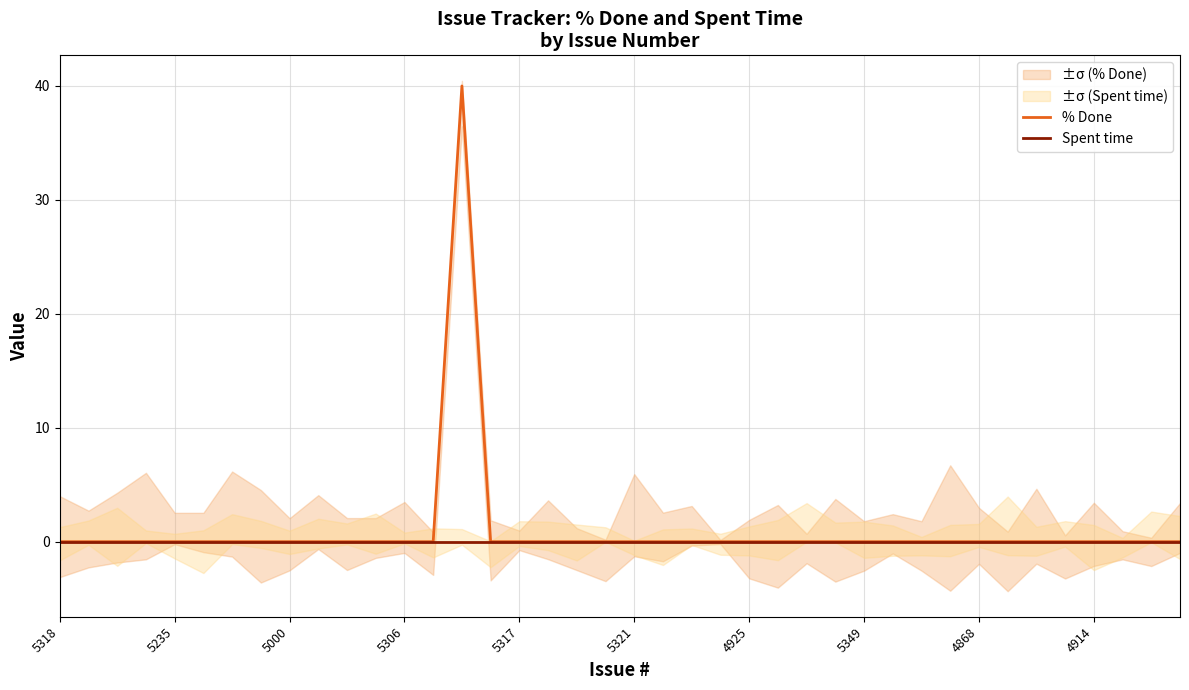

At how many categories does at least one series exceed 37?

1